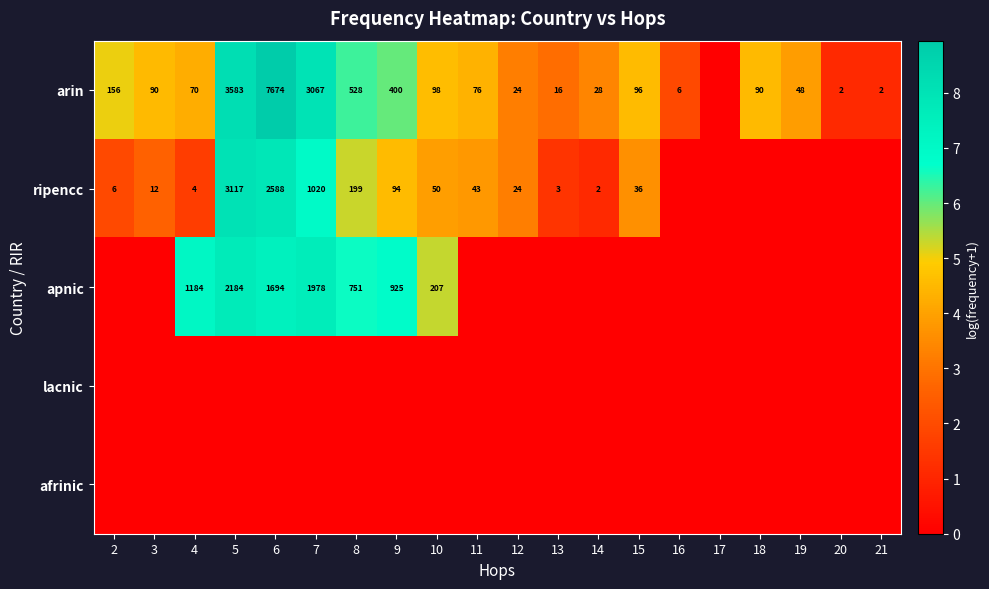

The value of arin at 8 is 528. True or false?

True